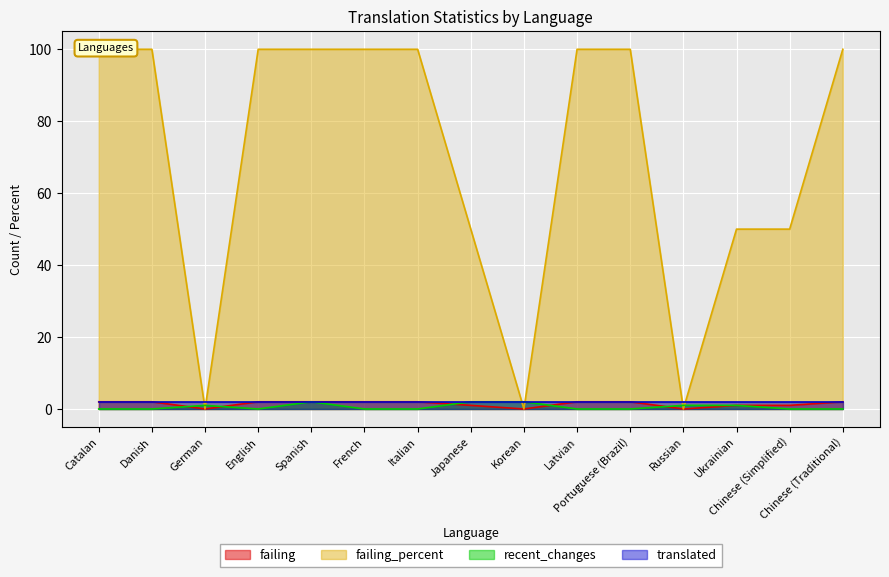

What is the greatest value displayed?

100